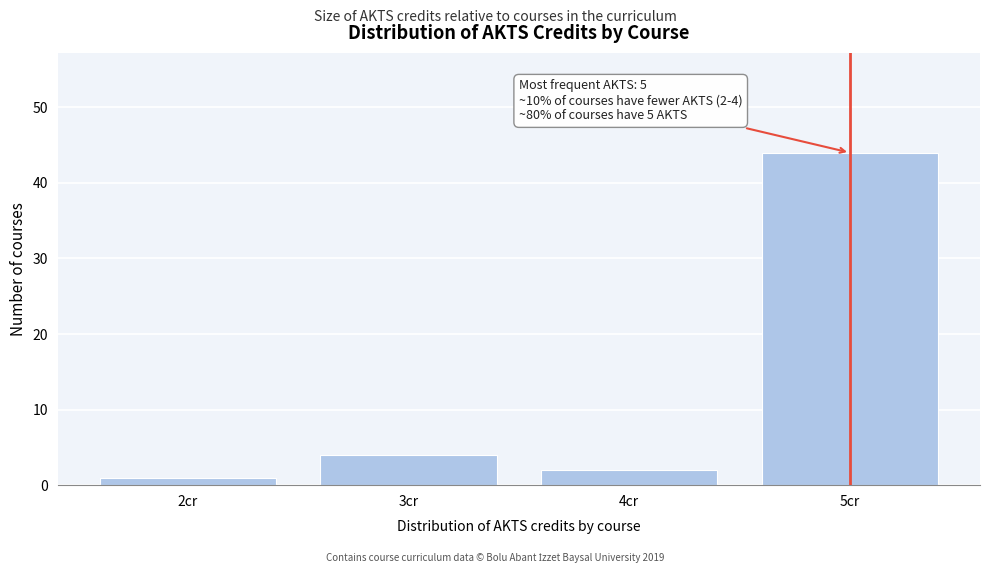

Over which range of the x-axis is the bar tallest?

4.5 to 5.5